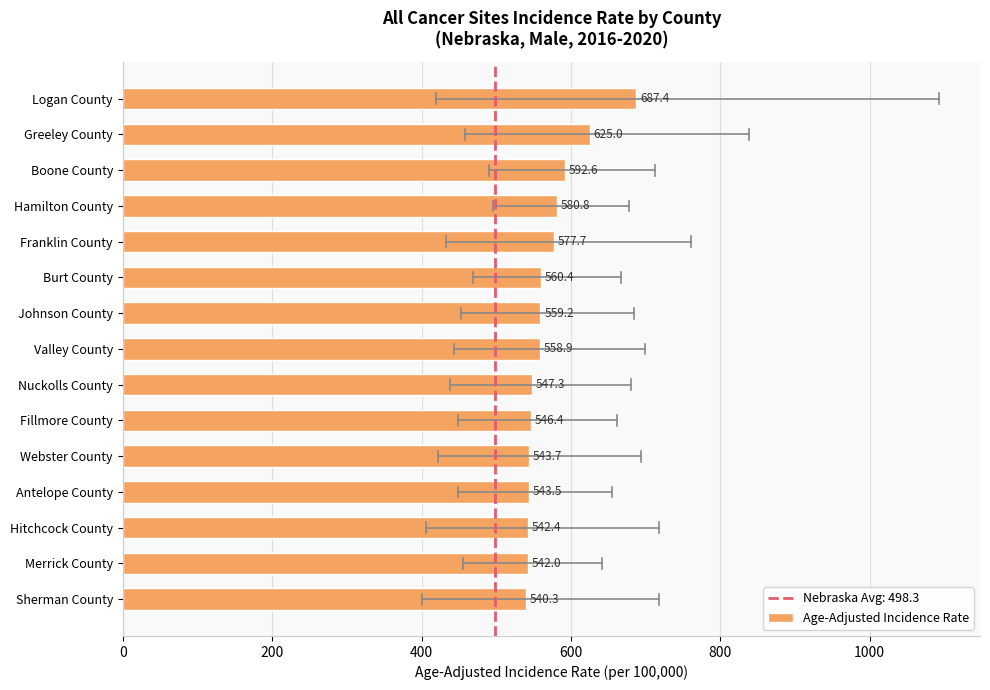

What is the difference between the maximum and minimum values?

147.1